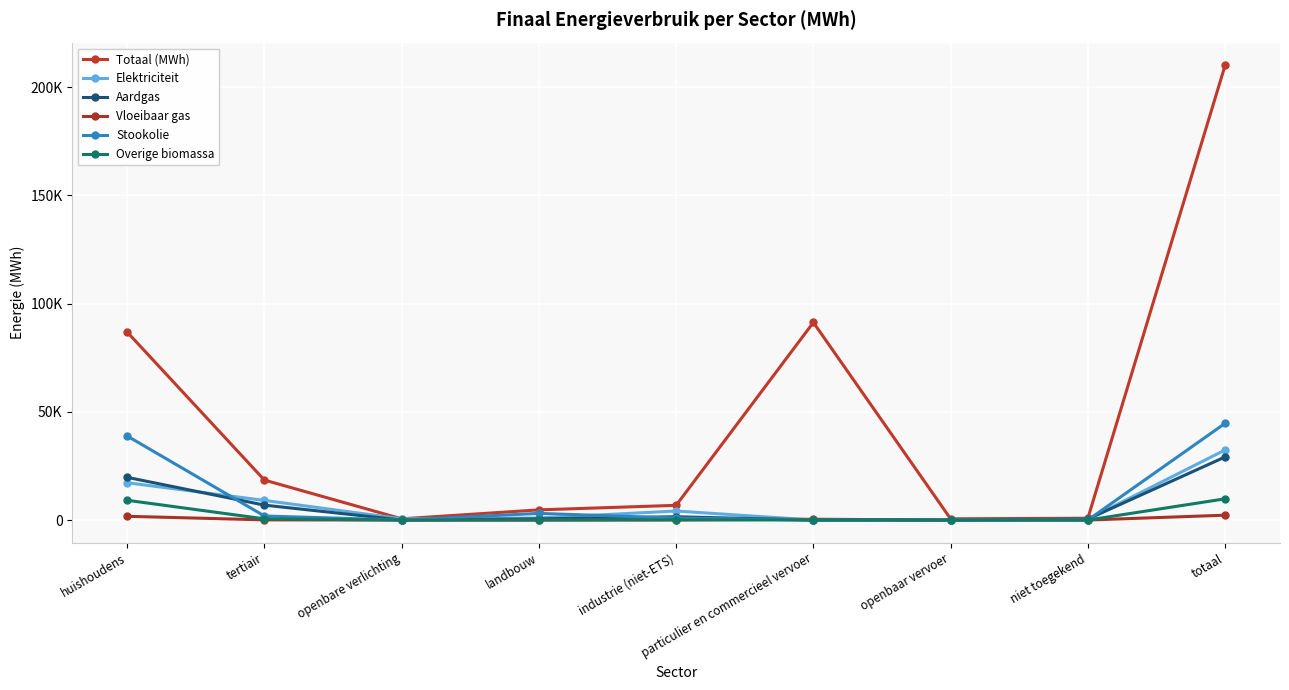

Does the chart have visible grid lines?

Yes